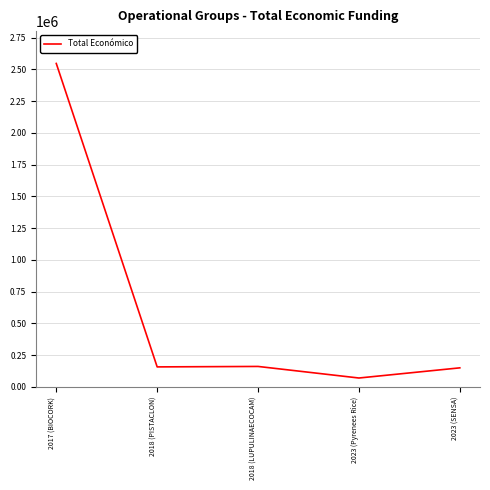

What is the maximum value shown in the chart?

2546283